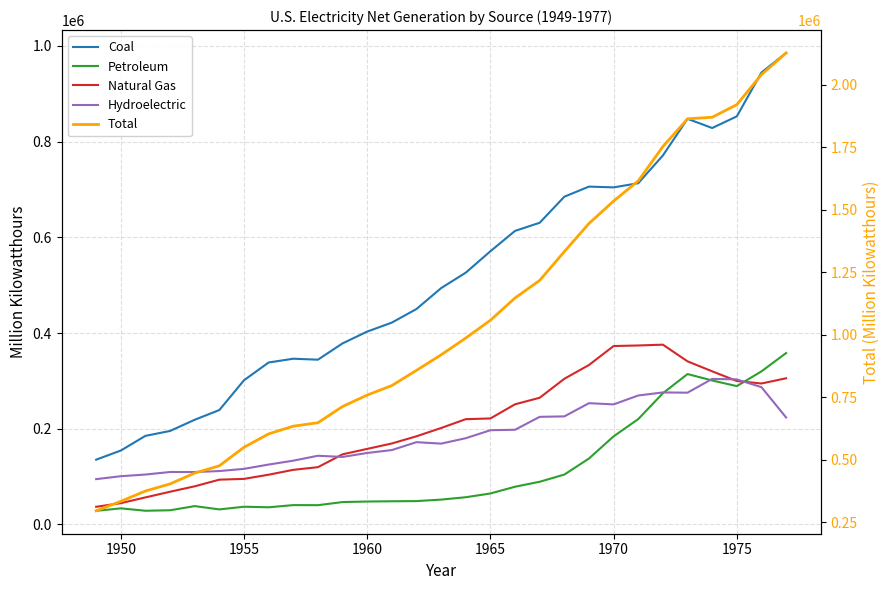

Does the chart display data point markers on the line(s)?

No